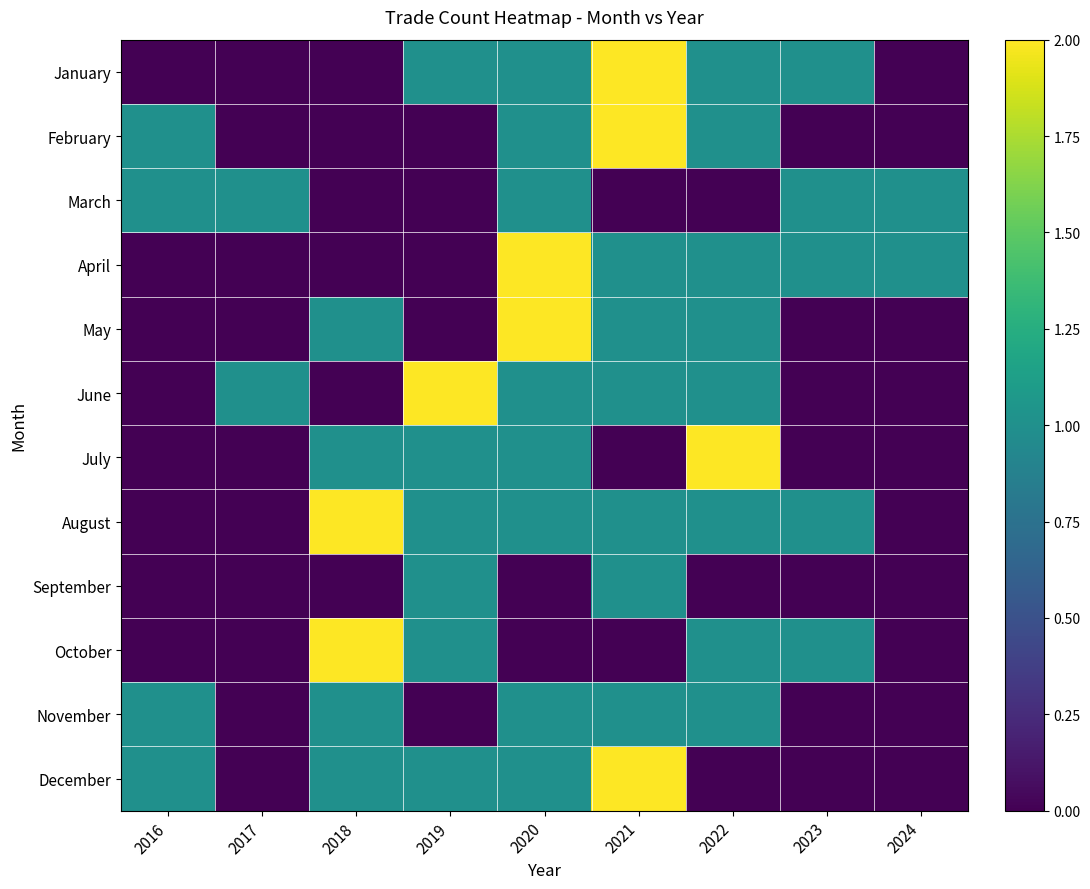

What is the difference between the highest and lowest values at 2017?

1